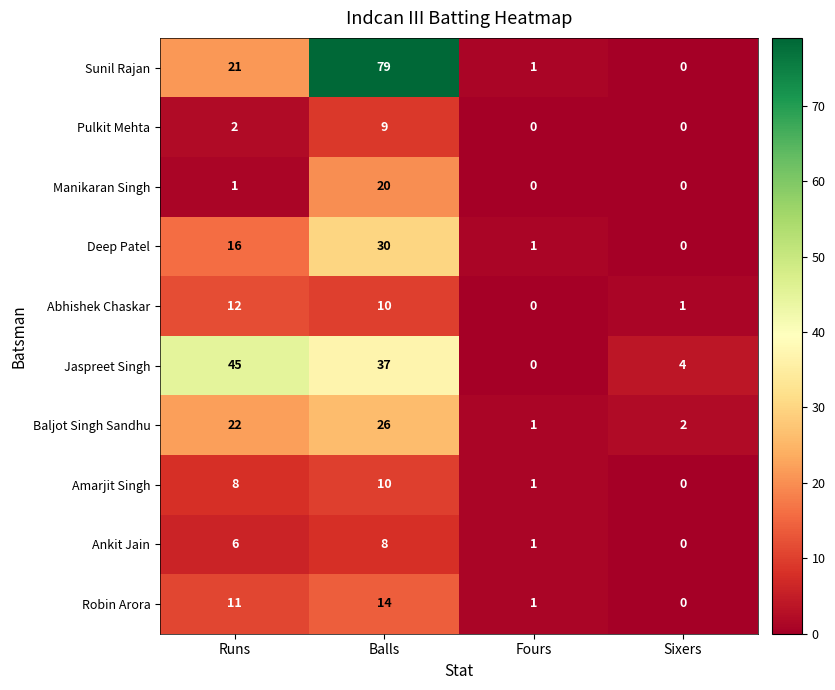

At how many categories does at least one series exceed 54?

1